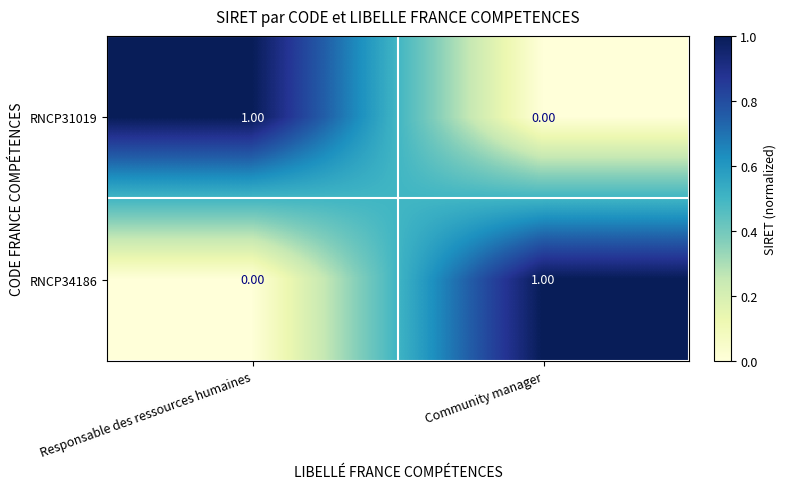

At Responsable des ressources humaines, list the series in order from largest to smallest.

RNCP31019, RNCP34186